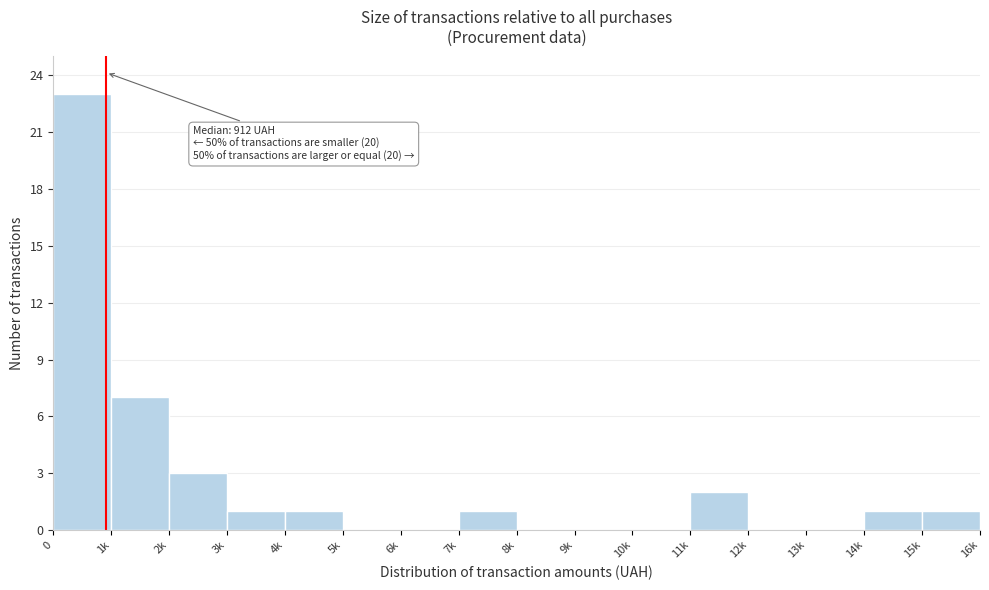

Reading left to right, what are all the values shown in this chart?

0=23	1k=7	2k=3	3k=1	4k=1	5k=0	6k=0	7k=1	8k=0	9k=0	10k=0	11k=2	12k=0	13k=0	14k=1	15k=1